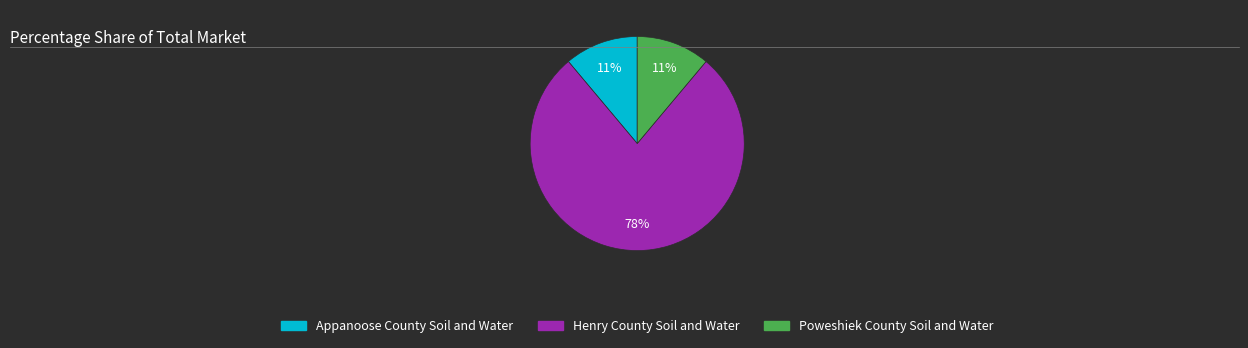

Does any single category account for the majority?

Yes